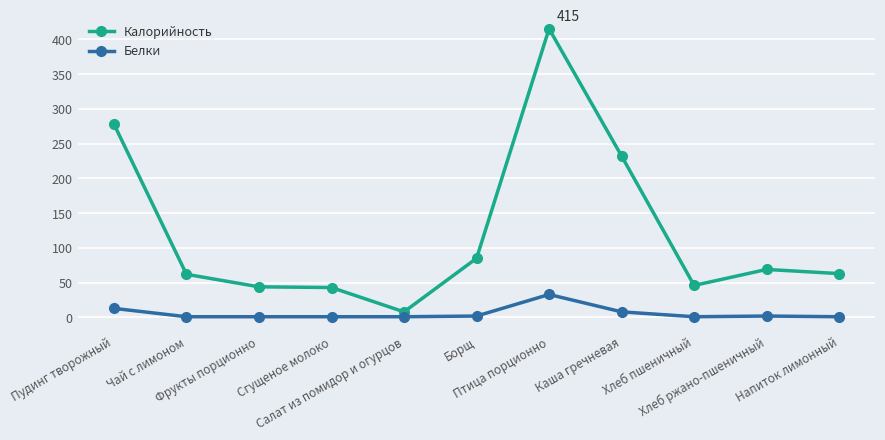

Which series has the largest range (max minus min)?

Калорийность